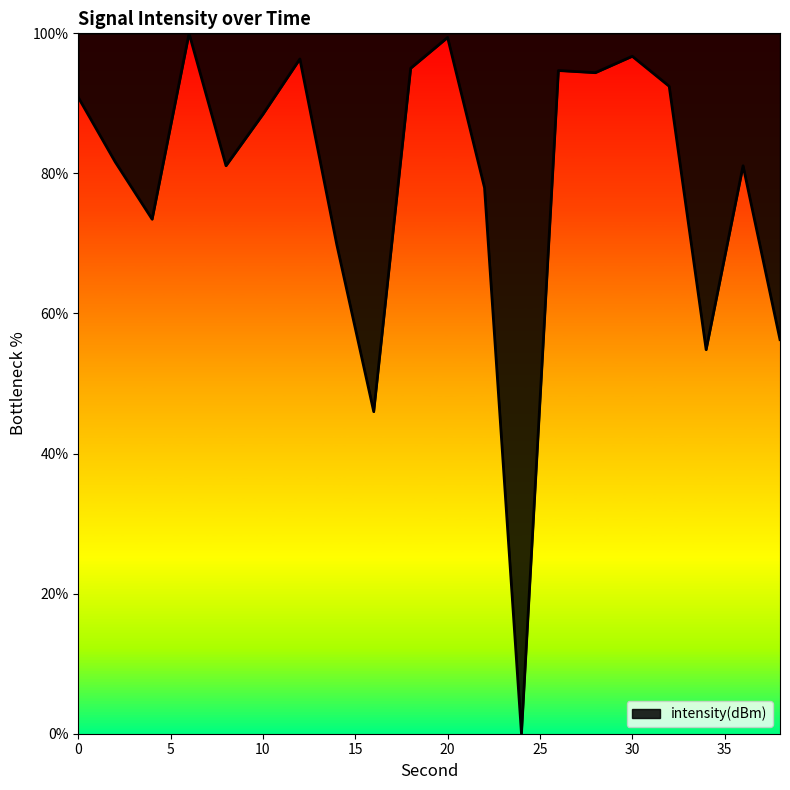

What is the difference between the maximum and minimum values?

100.0